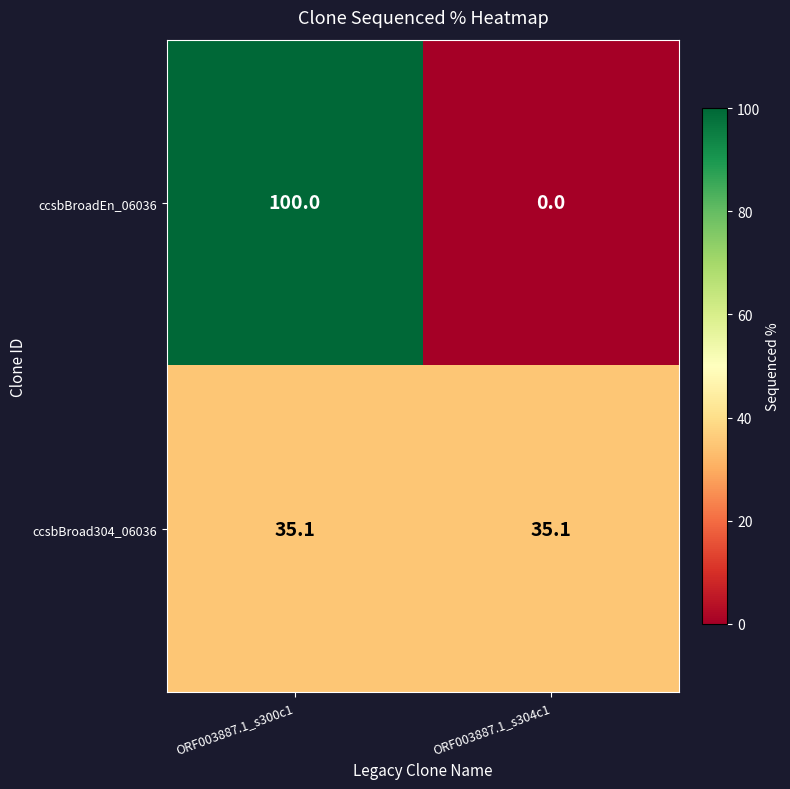

Which series has the widest spread of values?

ccsbBroadEn_06036